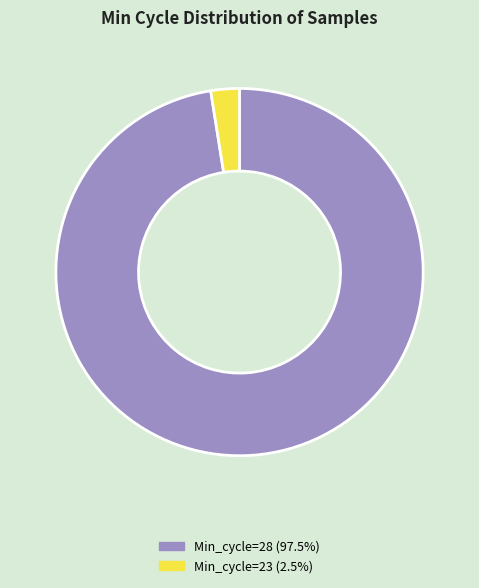

Is there a majority slice in this chart?

Yes